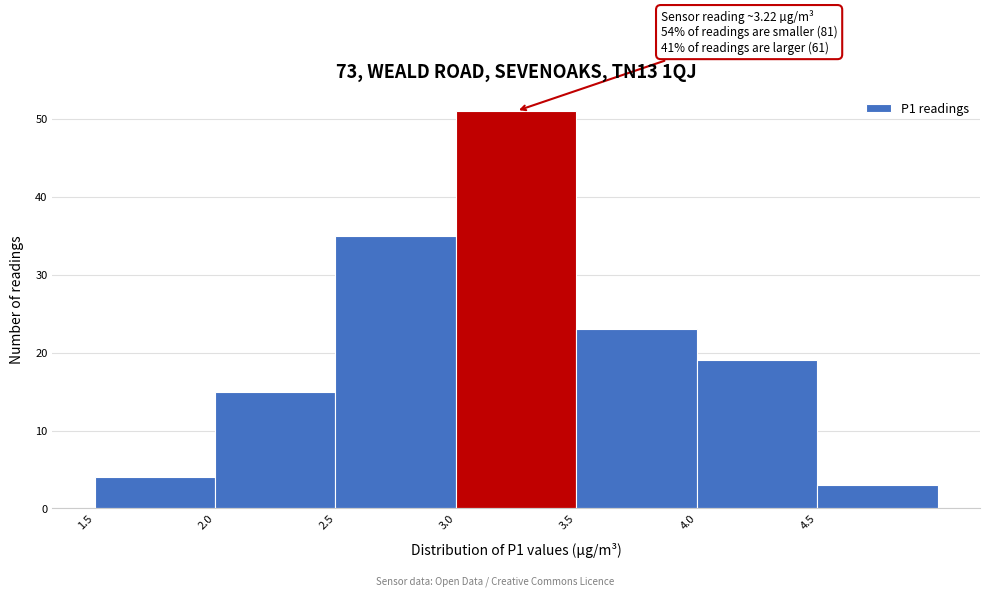

Which range on the x-axis has the tallest bar?

3.0 to 3.5